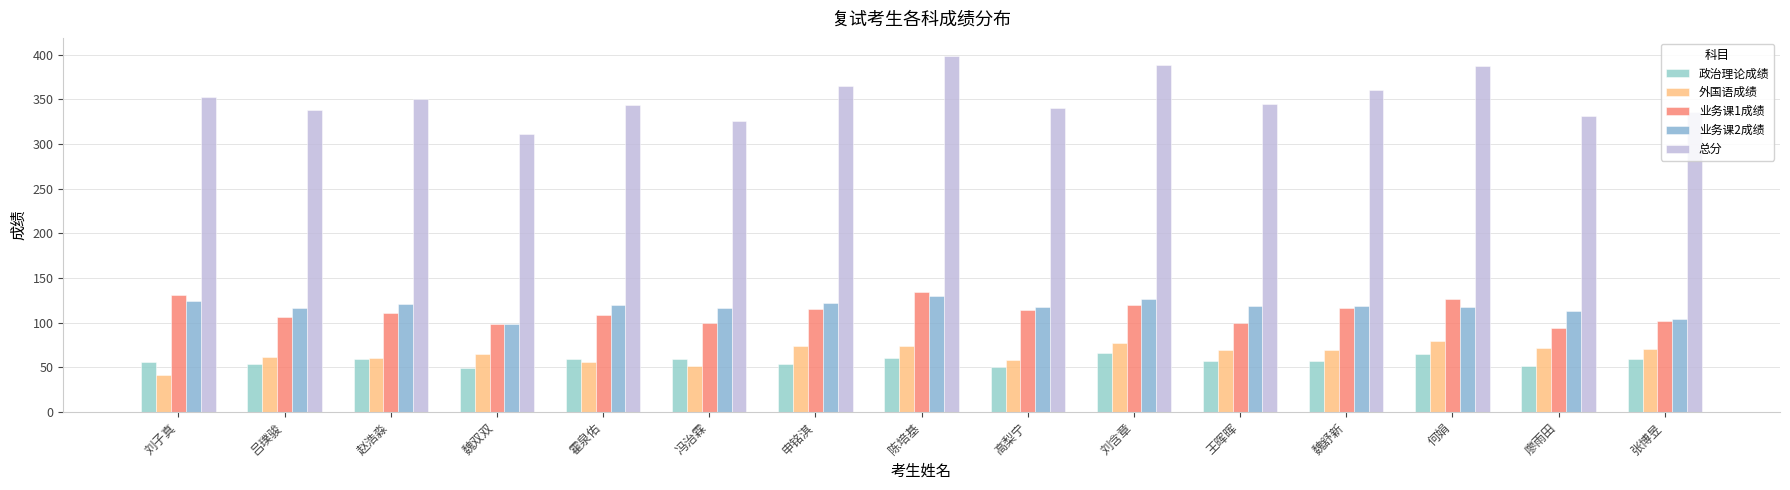

Which series has the widest spread of values?

总分